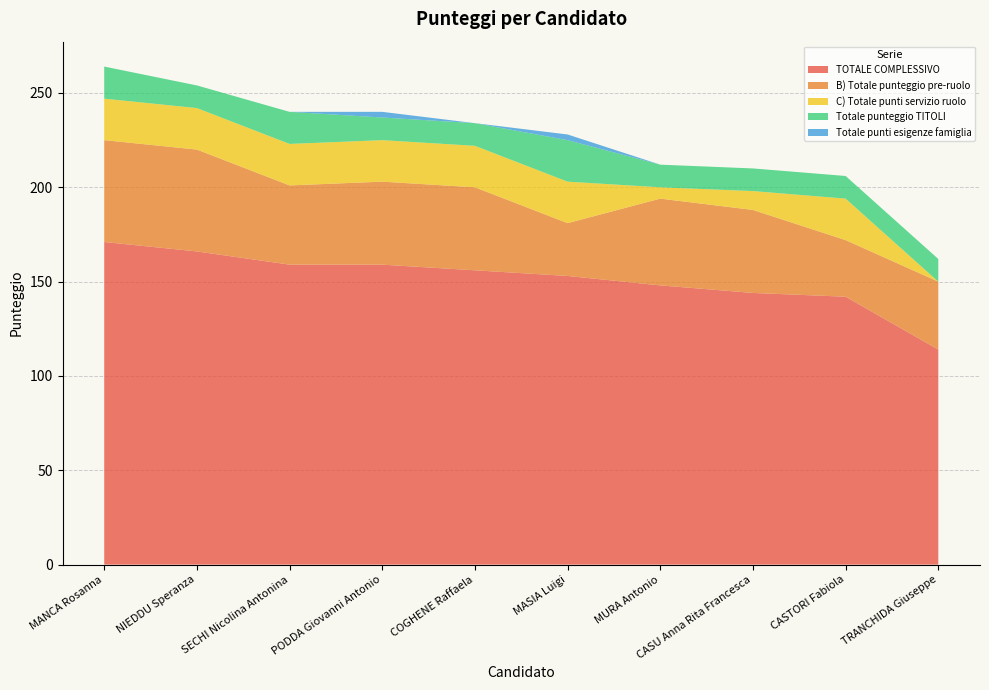

Reading left to right, transcribe all the data shown in this chart.

TOTALE COMPLESSIVO: MANCA Rosanna=171	NIEDDU Speranza=166	SECHI Nicolina Antonina=159	PODDA Giovanni Antonio=159	COGHENE Raffaela=156	MASIA Luigi=153	MURA Antonio=148	CASU Anna Rita Francesca=144	CASTORI Fabiola=142	TRANCHIDA Giuseppe=114
B) Totale punteggio pre-ruolo: MANCA Rosanna=54	NIEDDU Speranza=54	SECHI Nicolina Antonina=42	PODDA Giovanni Antonio=44	COGHENE Raffaela=44	MASIA Luigi=28	MURA Antonio=46	CASU Anna Rita Francesca=44	CASTORI Fabiola=30	TRANCHIDA Giuseppe=36
C) Totale punti servizio ruolo: MANCA Rosanna=22	NIEDDU Speranza=22	SECHI Nicolina Antonina=22	PODDA Giovanni Antonio=22	COGHENE Raffaela=22	MASIA Luigi=22	MURA Antonio=6	CASU Anna Rita Francesca=10	CASTORI Fabiola=22	TRANCHIDA Giuseppe=0
Totale punteggio TITOLI: MANCA Rosanna=17	NIEDDU Speranza=12	SECHI Nicolina Antonina=17	PODDA Giovanni Antonio=12	COGHENE Raffaela=12	MASIA Luigi=22	MURA Antonio=12	CASU Anna Rita Francesca=12	CASTORI Fabiola=12	TRANCHIDA Giuseppe=12
Totale punti esigenze famiglia: MANCA Rosanna=0	NIEDDU Speranza=0	SECHI Nicolina Antonina=0	PODDA Giovanni Antonio=3	COGHENE Raffaela=0	MASIA Luigi=3	MURA Antonio=0	CASU Anna Rita Francesca=0	CASTORI Fabiola=0	TRANCHIDA Giuseppe=0